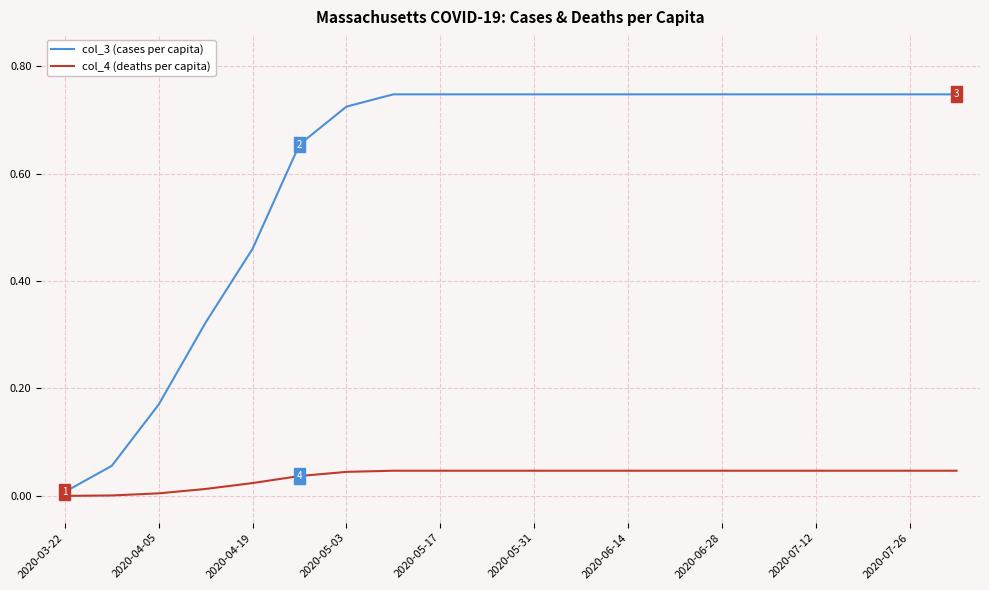

Which series has the widest spread of values?

col_3 (cases per capita)